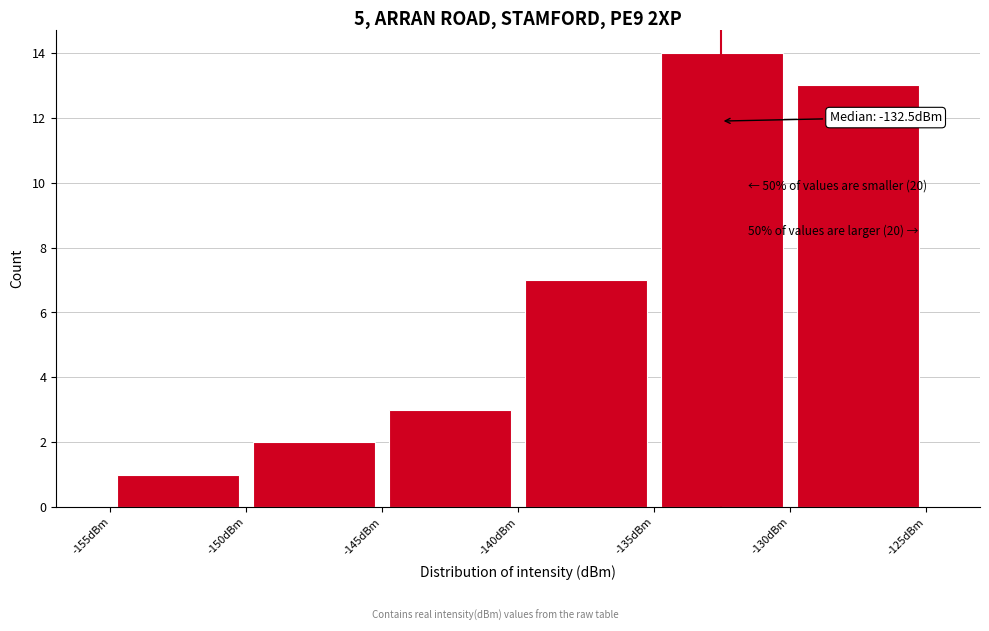

Which range on the x-axis has the tallest bar?

-135 to -130